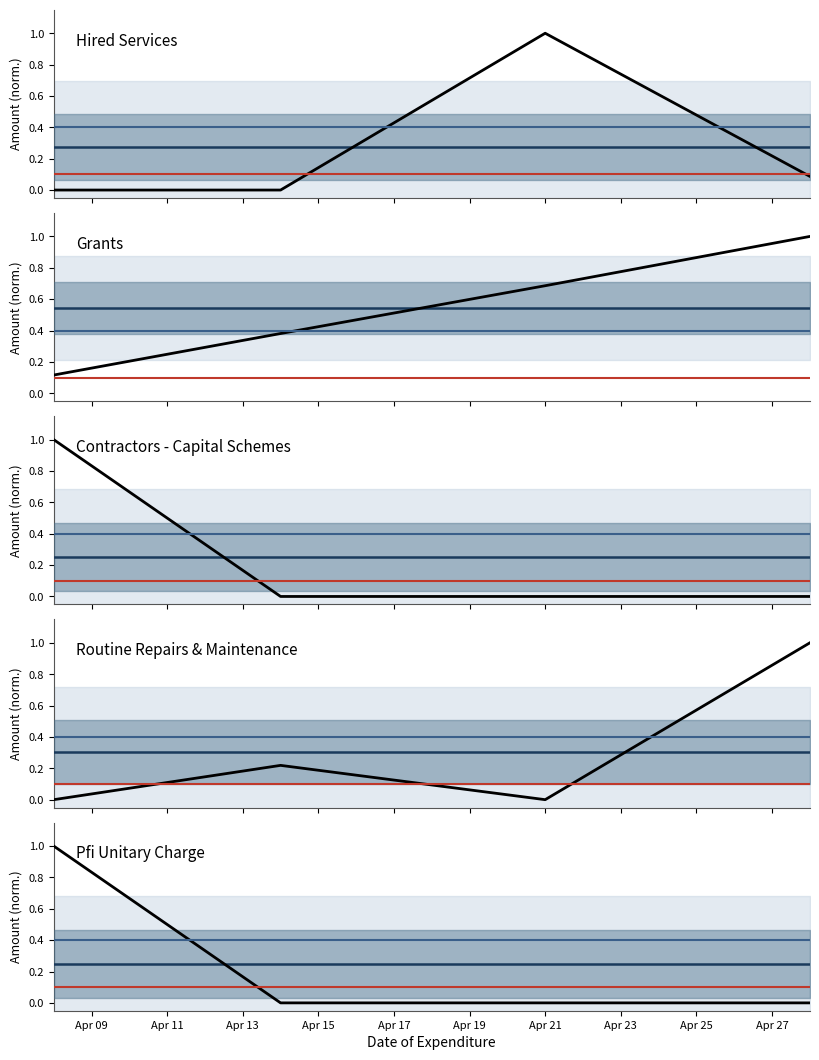

What is the maximum value for pfi unitary charge?

1.0